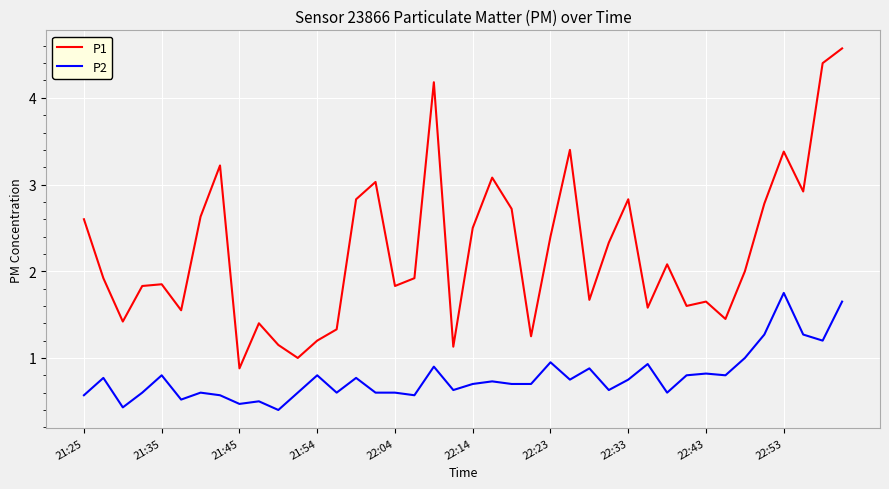

What is the minimum value for P2?

0.4